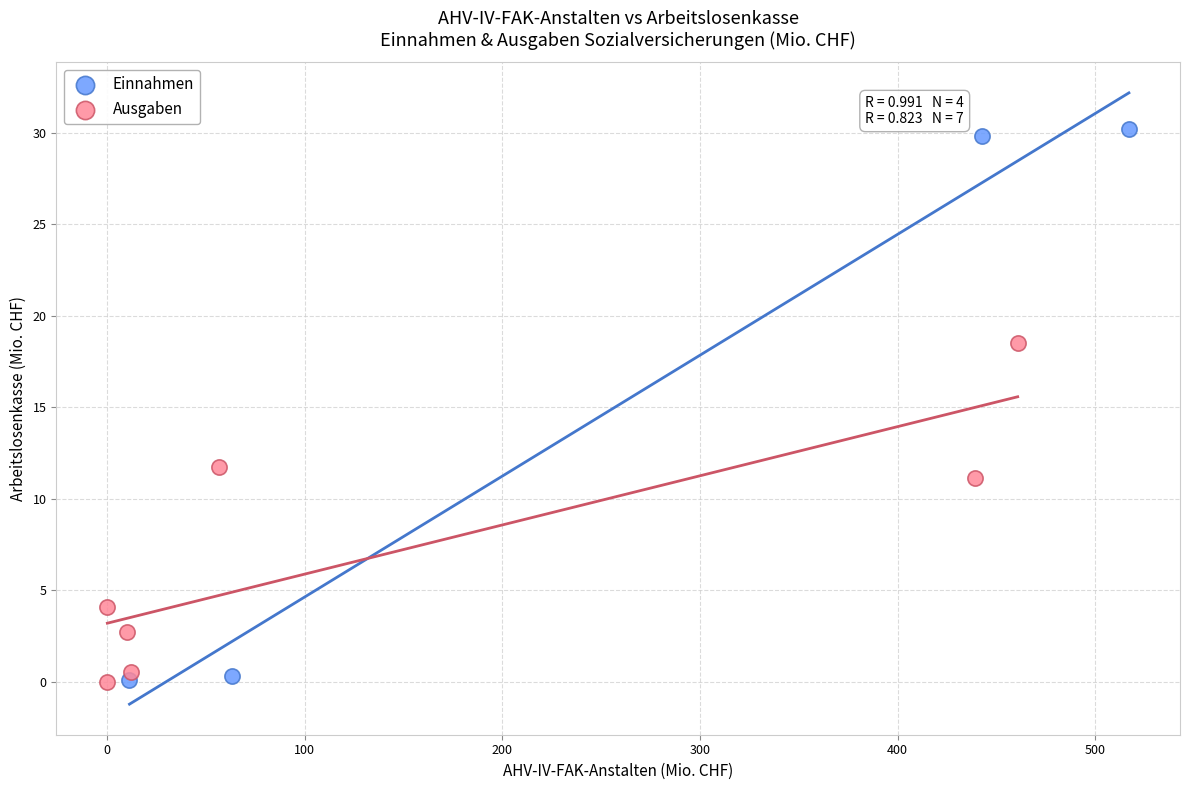

Which series contains the highest Y value?

Einnahmen